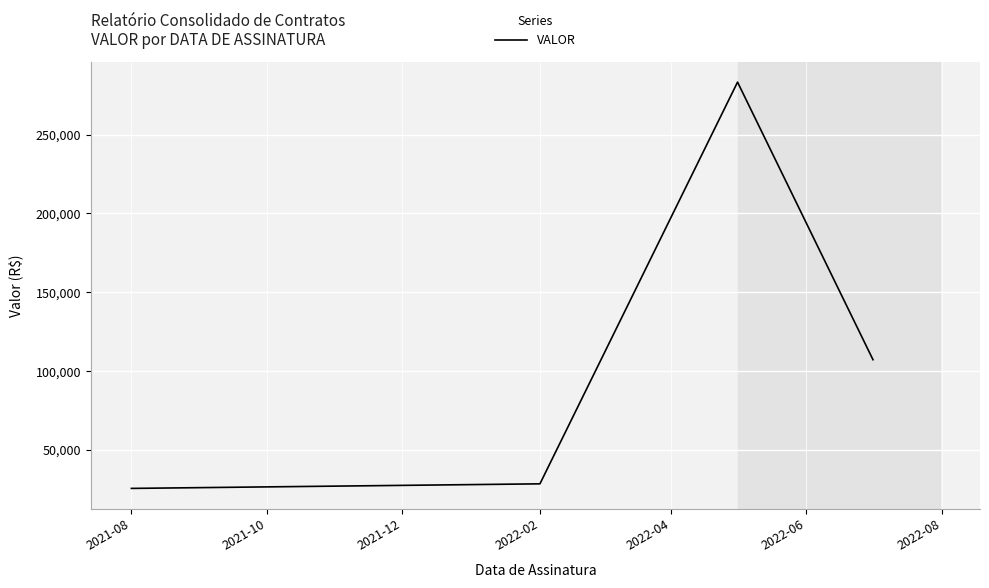

What is the greatest value displayed?

283316.2